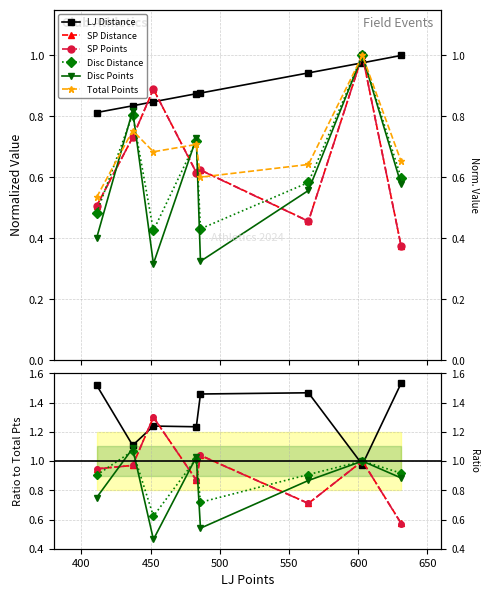

The value of LJ Distance at 650 is 1.0. True or false?

True